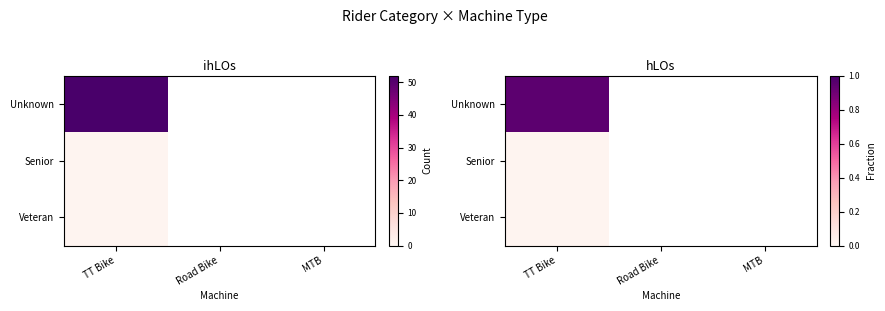

List the series in order of their peak value, lowest first.

Senior, Veteran, Unknown